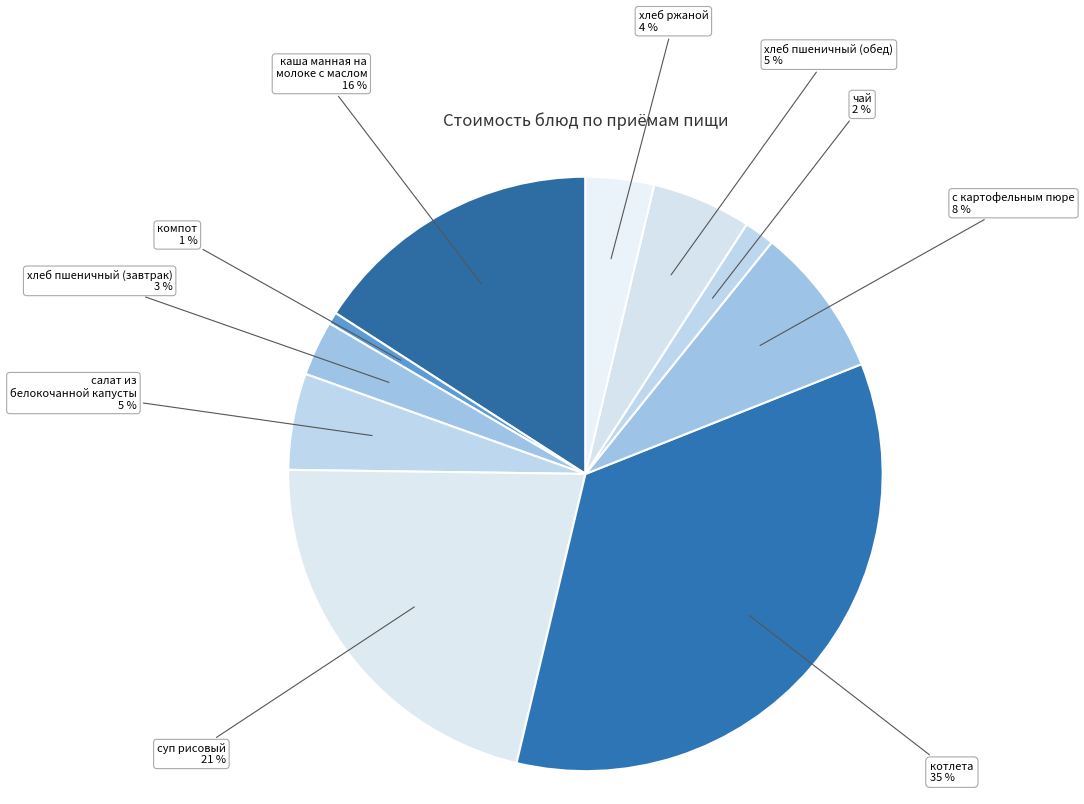

Does any single category account for the majority?

No